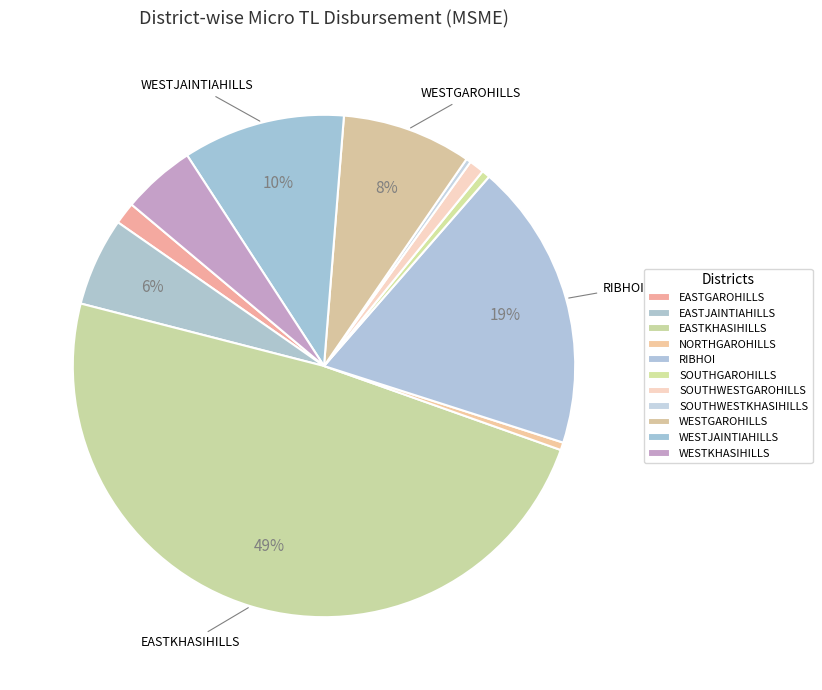

Does any single category account for the majority?

No